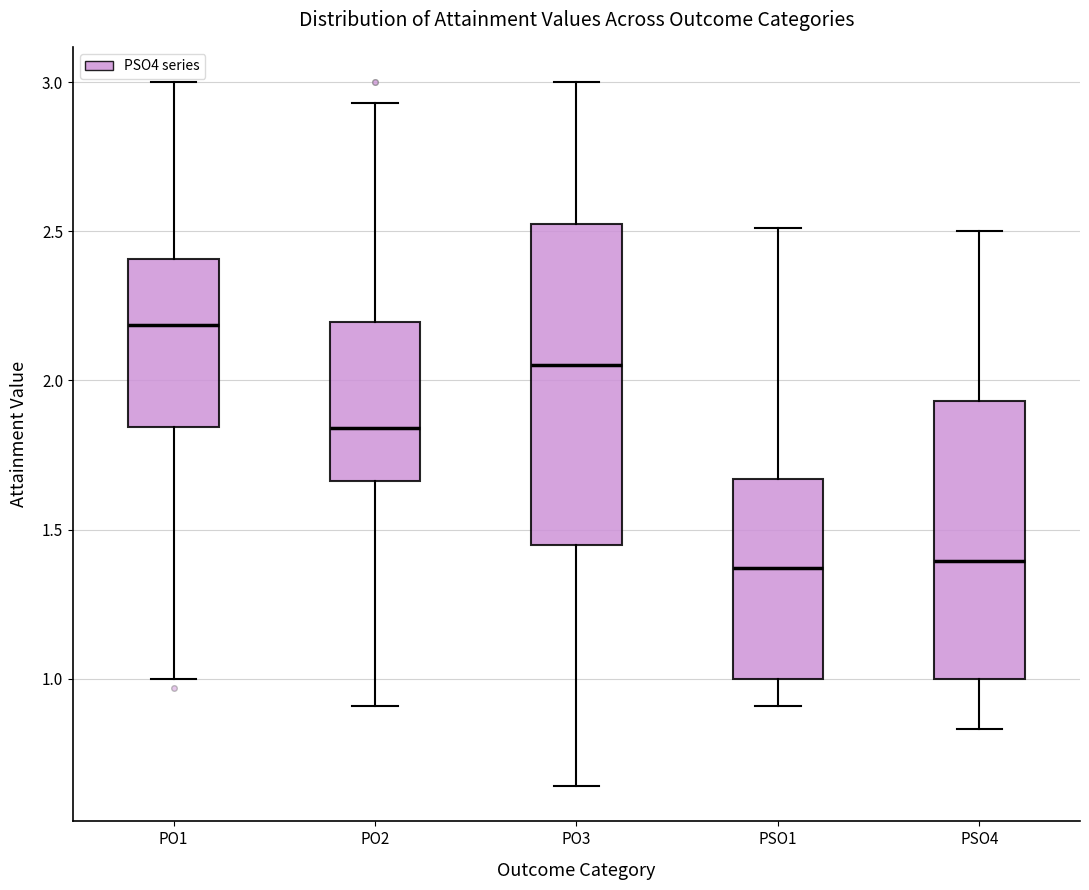

Comparing the boxes themselves (not the whiskers), which one is the tallest?

PO3